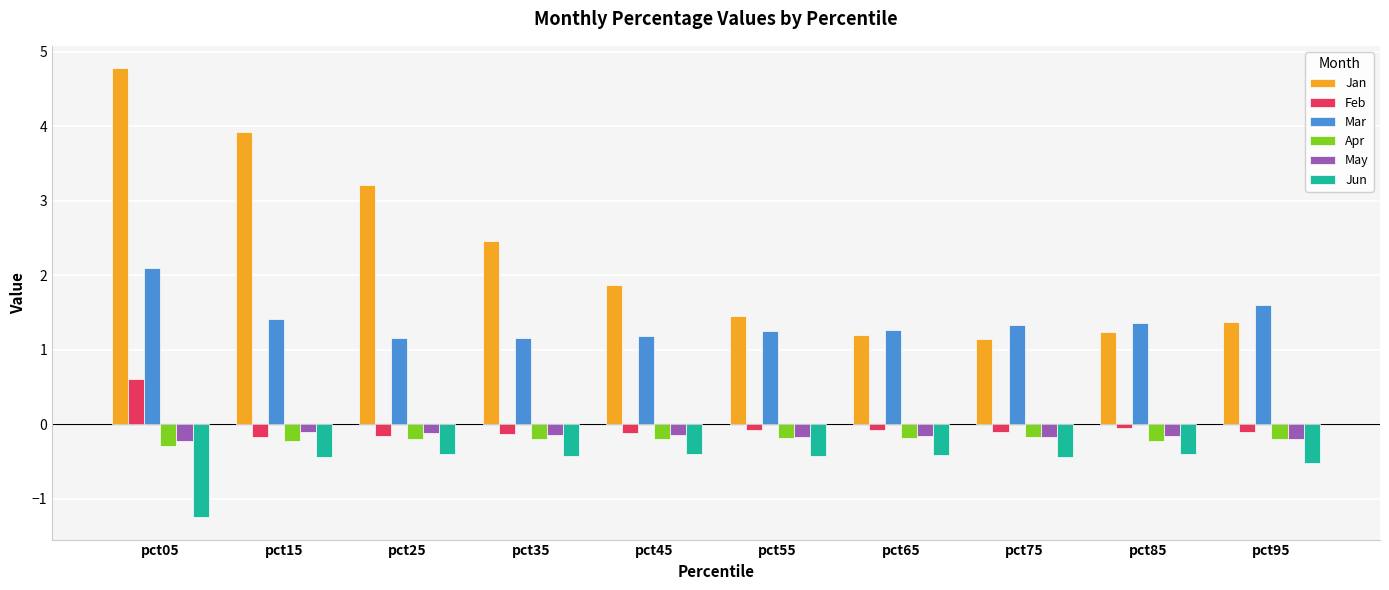

What is the total value across all series at pct75?

1.6